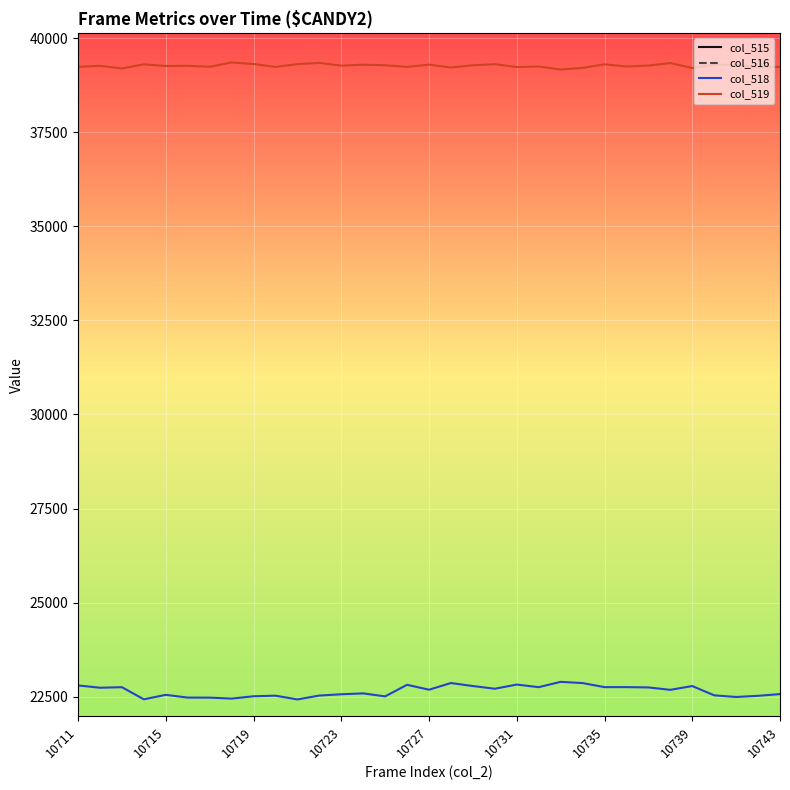

True or false: col_516 and col_518 intersect in this chart.

False